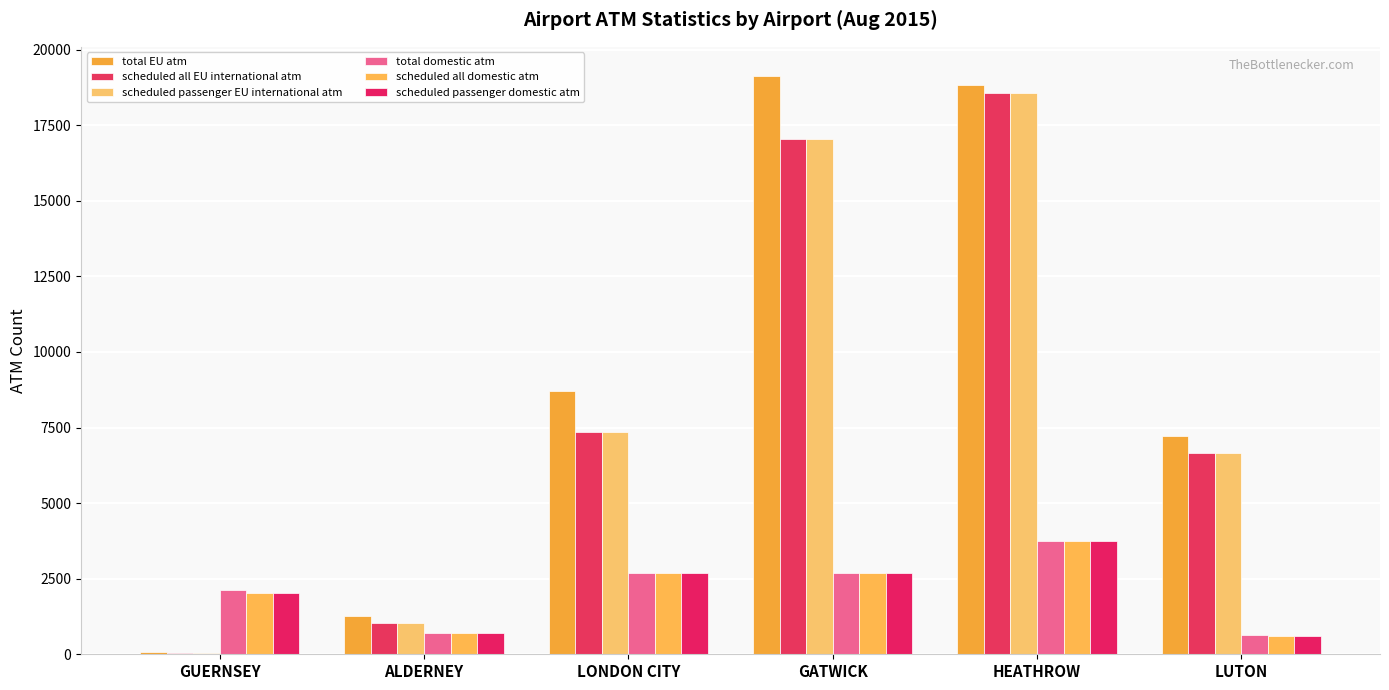

What is the spread (max minus min) of values at ALDERNEY?

580